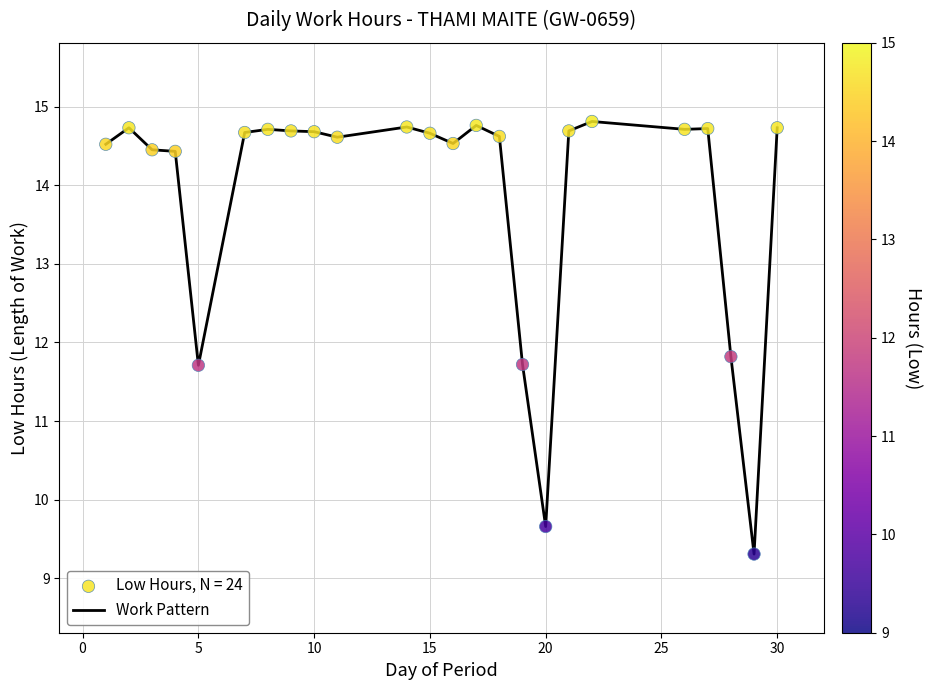

What is the difference between the maximum and minimum values?

5.5